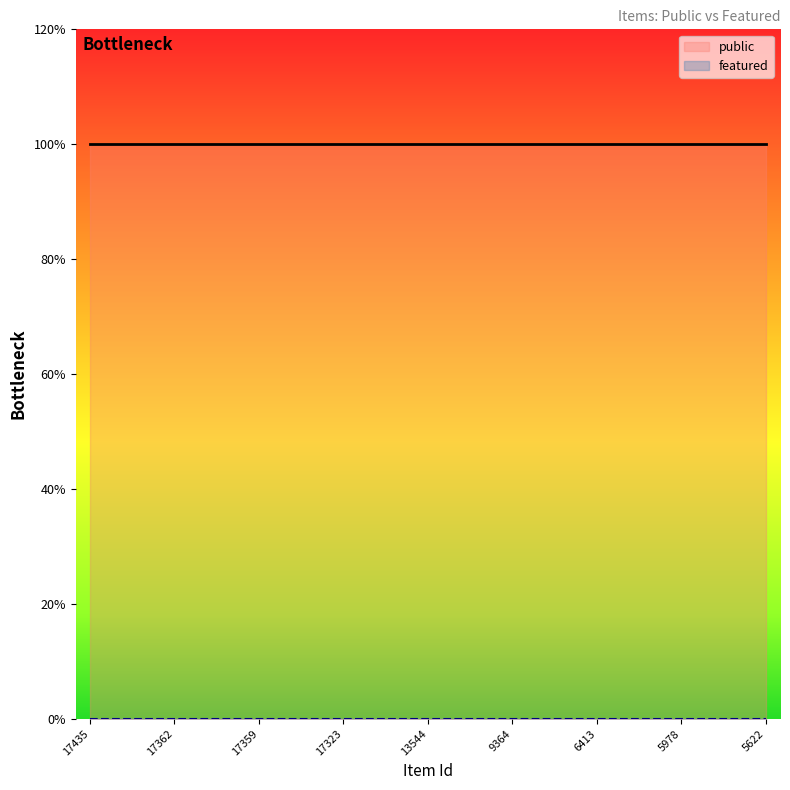

True or false: public has more than 2 points higher than both neighbors.

False